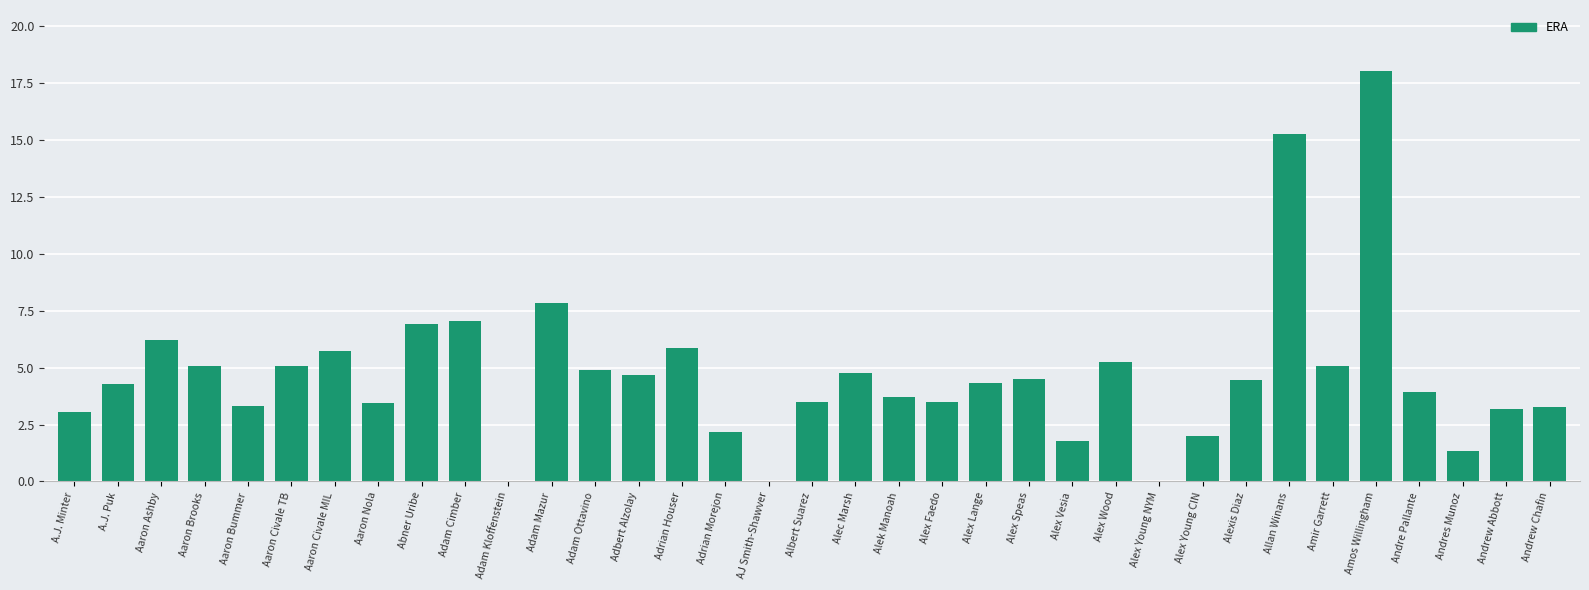

True or false: the data shows 3.0 at A.J. Minter.

True